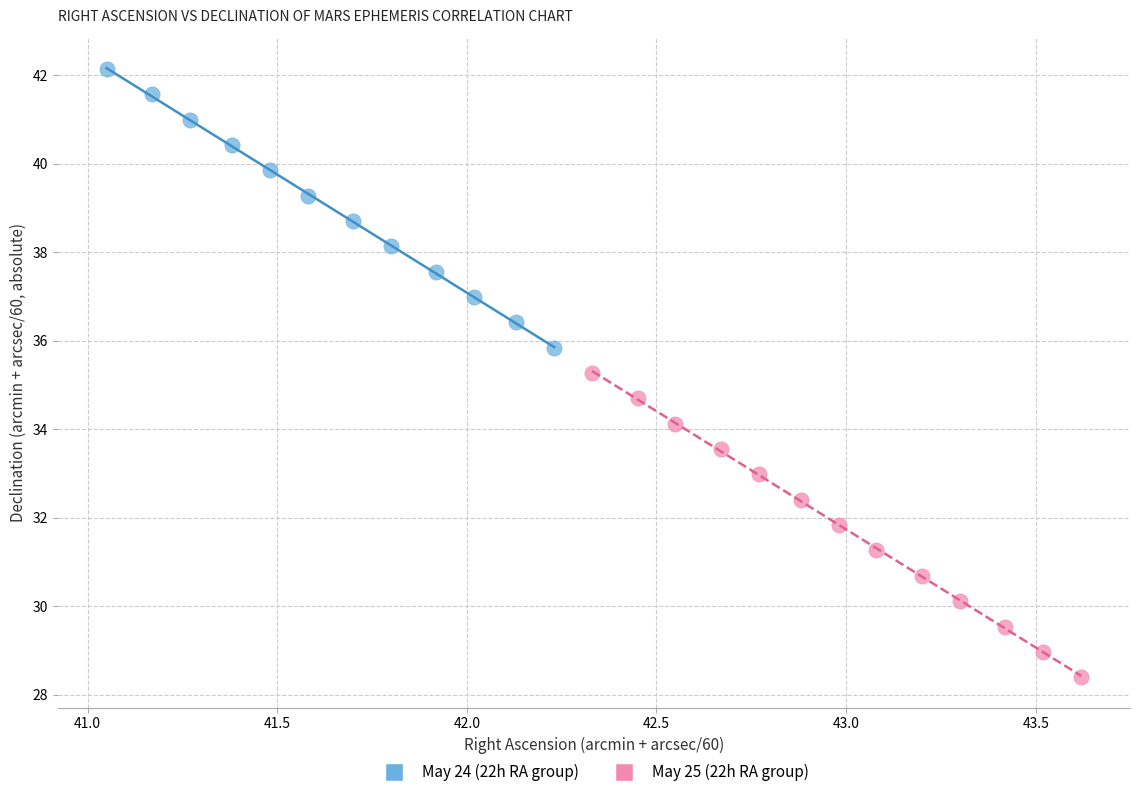

What are all the series names shown in the legend?

May 24 (22h RA group), May 25 (22h RA group)